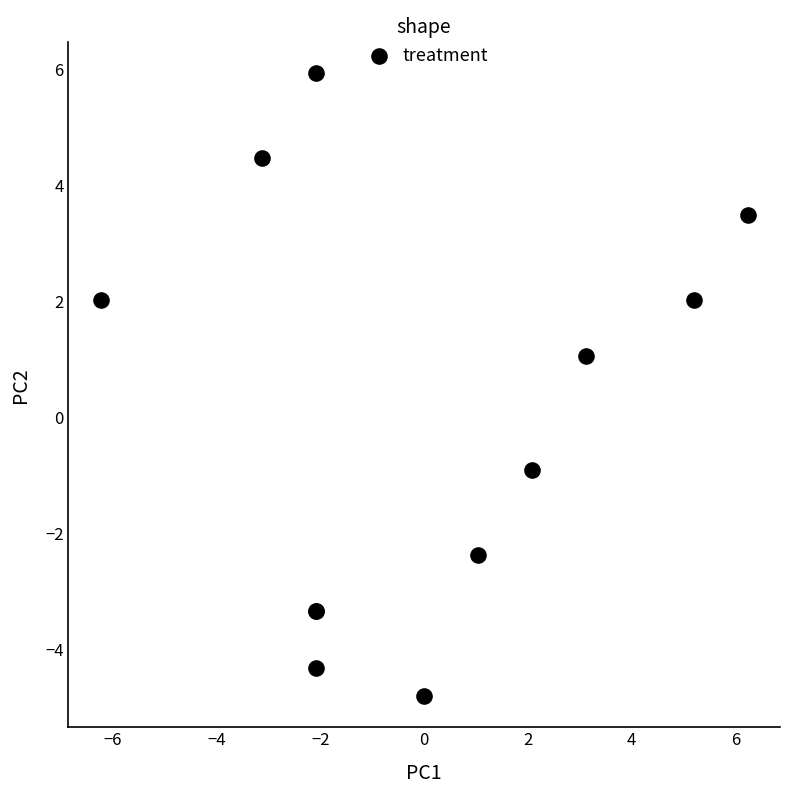

What Y value in the scatter plot is closest to 0?

-0.9